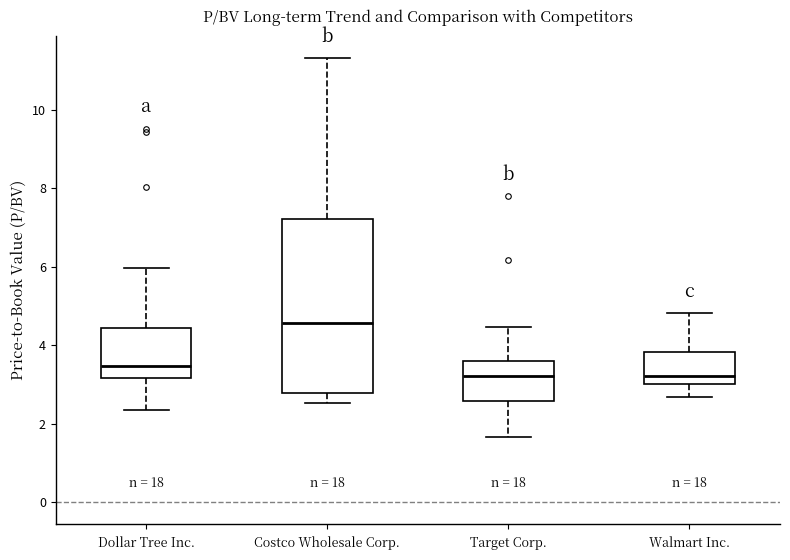

Reading left to right, transcribe this box plot: for each box, give where its median line is, the range the box spans, and where its two whiskers end, as read against the y-axis. The values are not printed on the chart, so give them approximately, as read against the axis.

Dollar Tree Inc.: median 3.4, box 3.2 to 4.4, whiskers 2.4 to 6.0
Costco Wholesale Corp.: median 4.6, box 2.8 to 7.2, whiskers 2.6 to 11.4
Target Corp.: median 3.2, box 2.6 to 3.6, whiskers 1.6 to 4.4
Walmart Inc.: median 3.2, box 3.0 to 3.8, whiskers 2.6 to 4.8